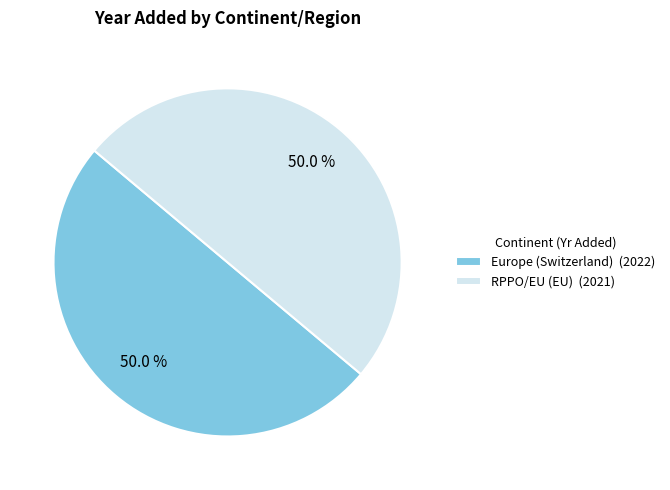

Combined, do Europe (Switzerland) (2022) and RPPO/EU (EU) (2021) account for over 50%?

Yes